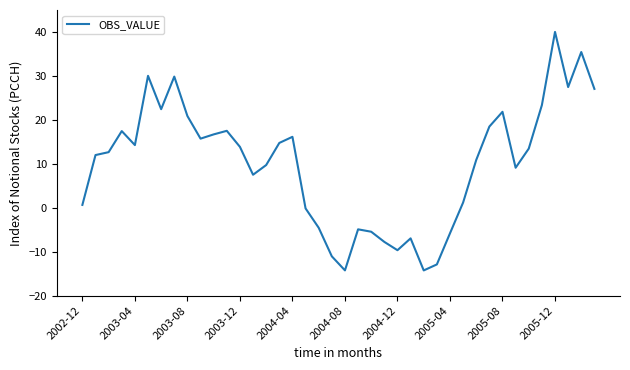

What is the greatest value displayed?

40.0